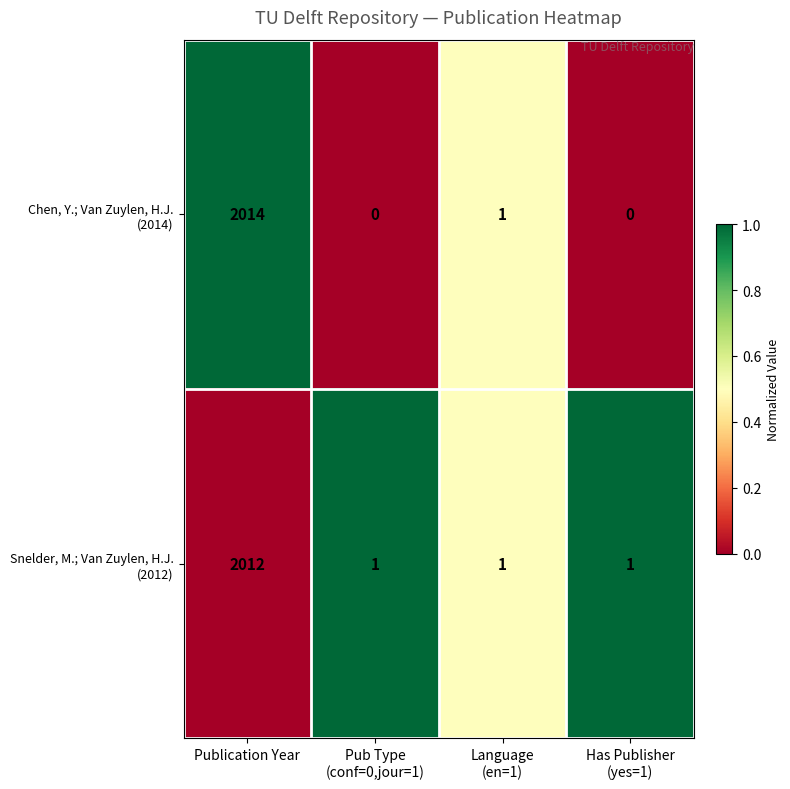

What is the greatest value displayed?

2014